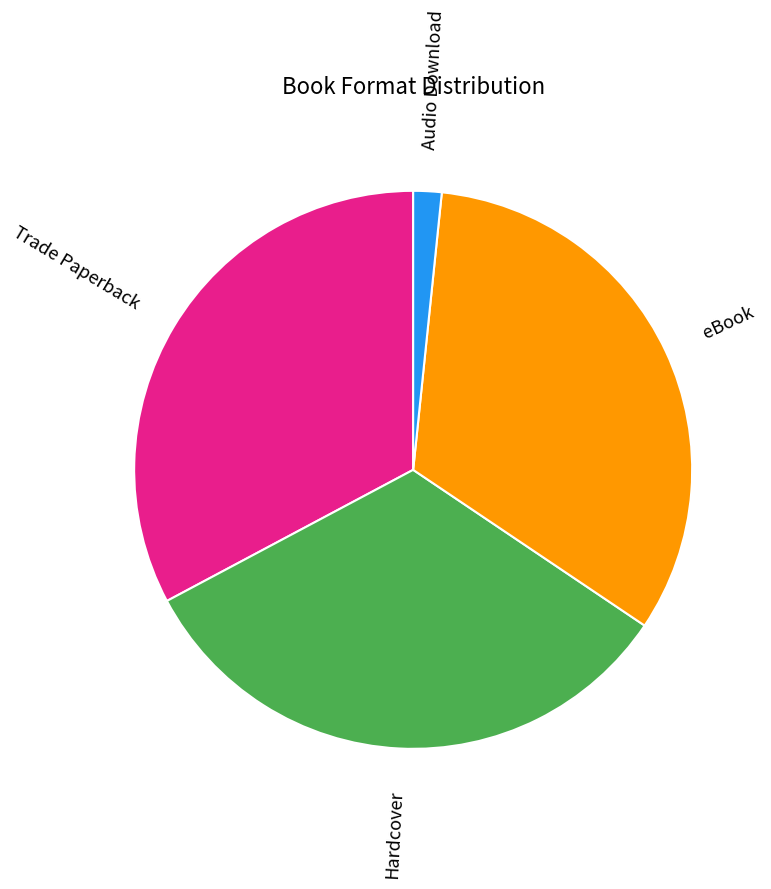

Is it true that Hardcover is 25% of the pie?

False